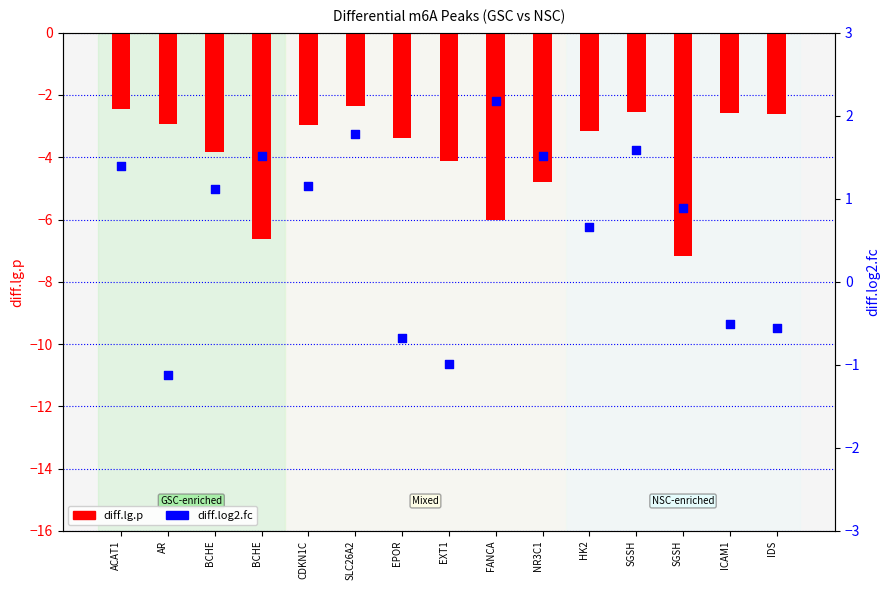

At how many categories does at least one series exceed -2?

15